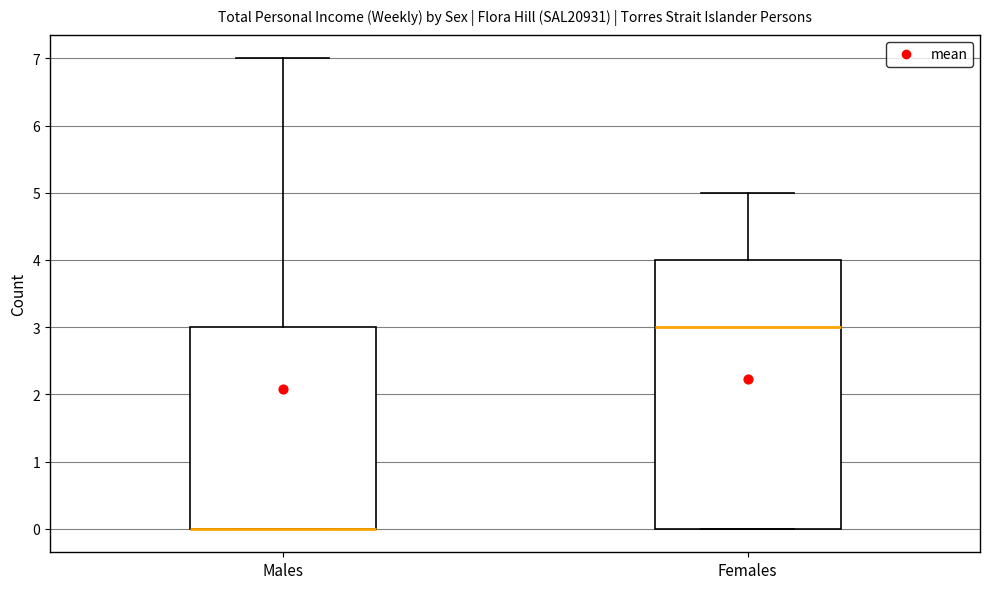

Reading left to right, read every box against the y-axis: the position of its median line, the range the box covers, and the ends of its whiskers. The values are not printed on the chart, so give them approximately, as read against the axis.

Males: median 0 (drawn on the box's lower edge), box 0 to 3, whiskers 0 to 7
Females: median 3, box 0 to 4, whiskers 0 to 5